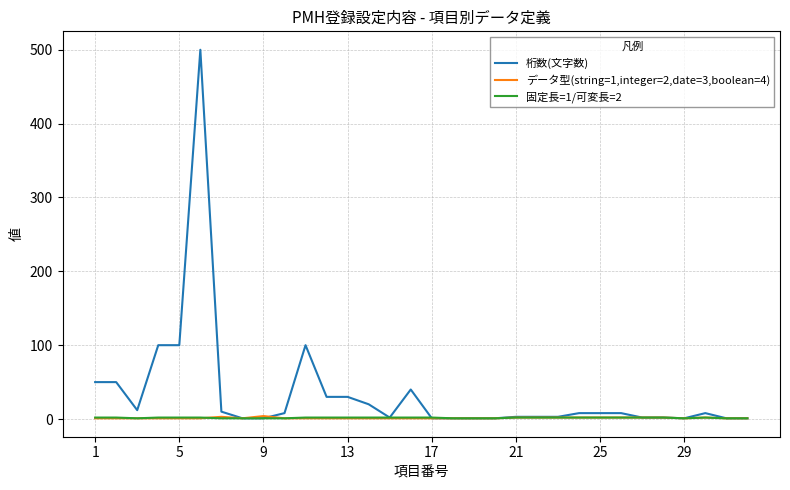

At how many categories does at least one series exceed 312?

1